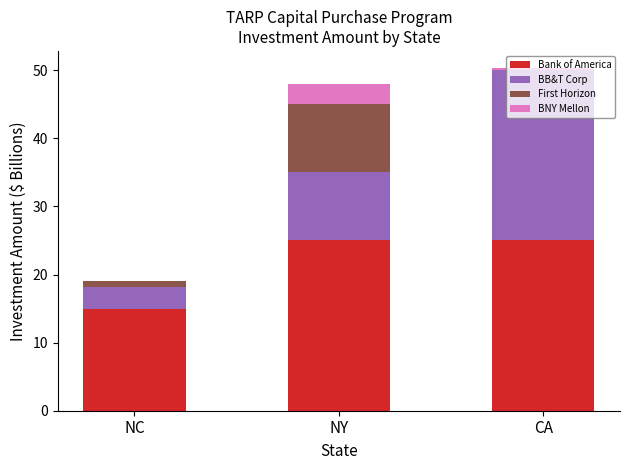

Are the bars grouped side by side (vs. stacked)?

No